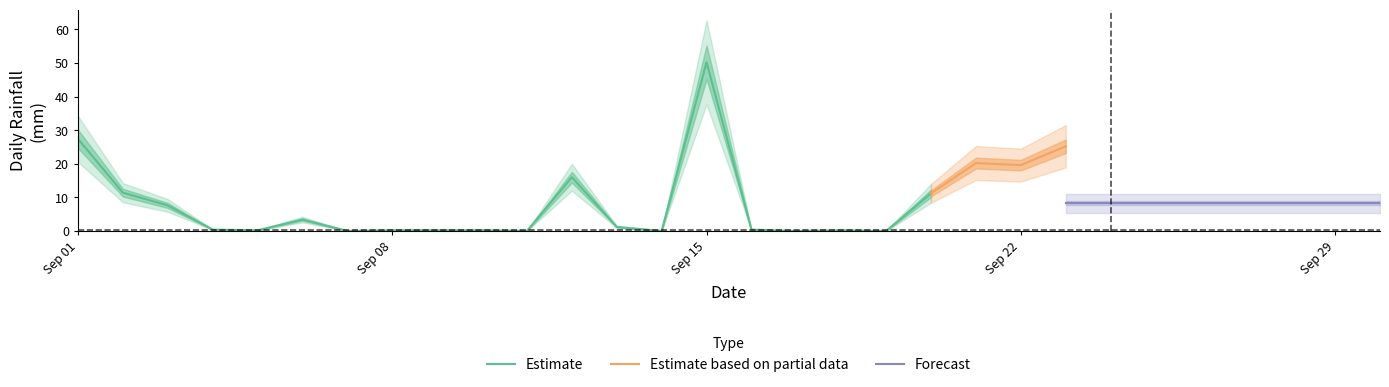

How many categories are shown in the chart?

30